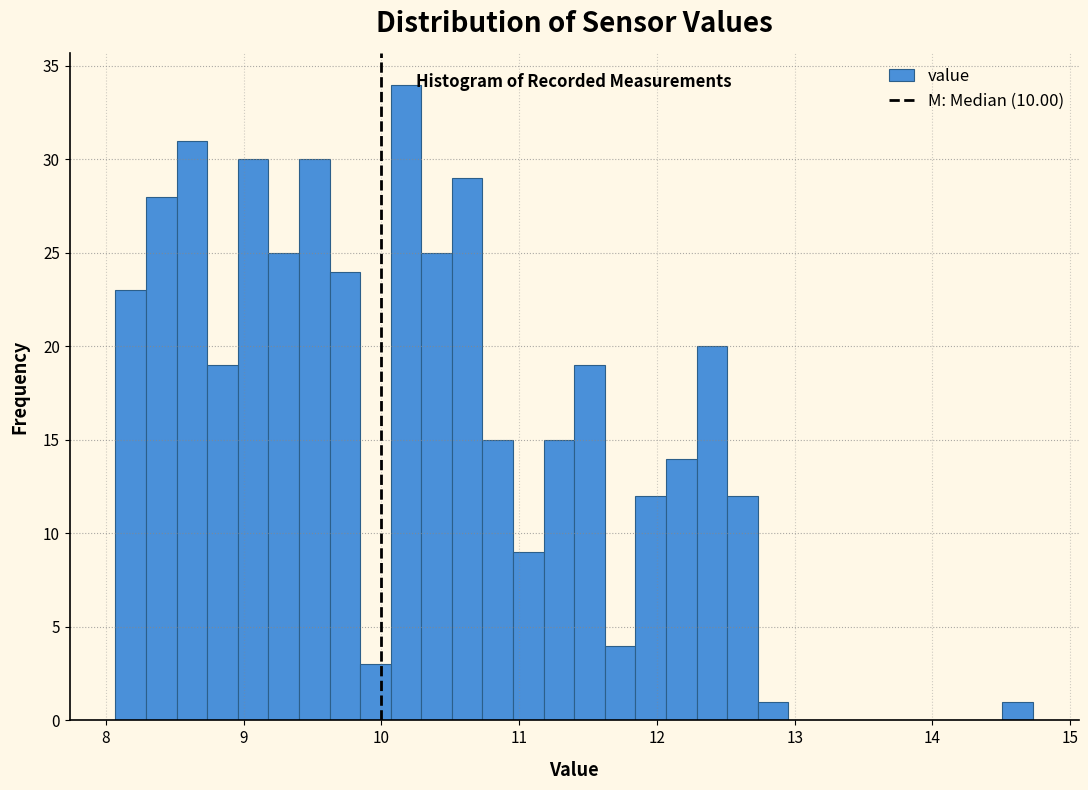

Around what value on the x-axis is the tallest bar? Give the approximate position of its centre, as read against the axis.

10.2